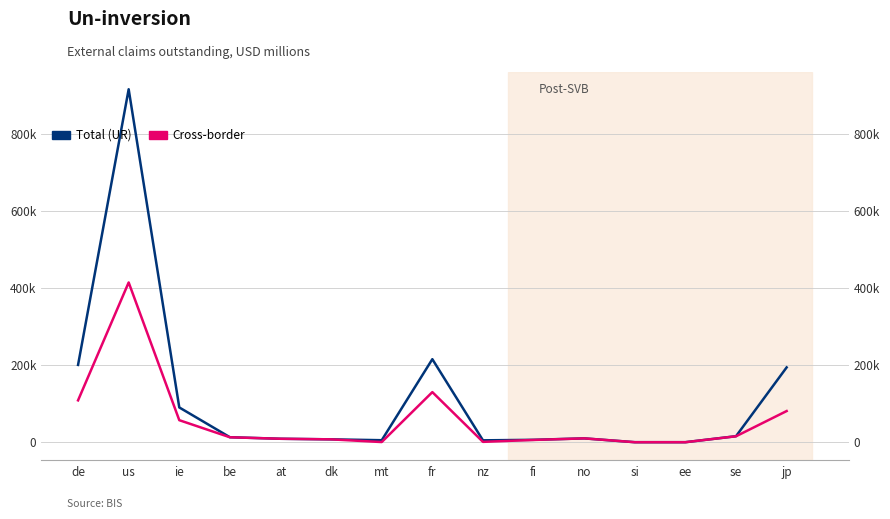

What is the total value across all series at nz?

5734